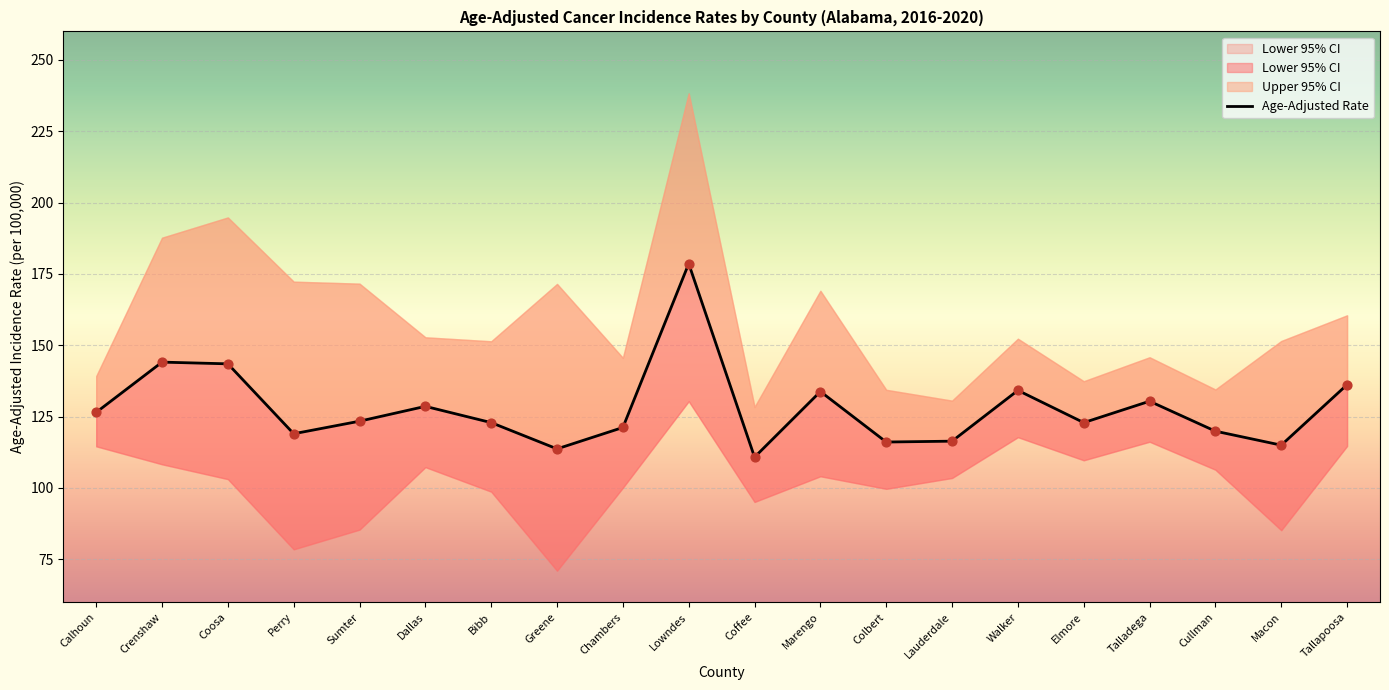

Which has a higher value, Lowndes or Calhoun?

Lowndes